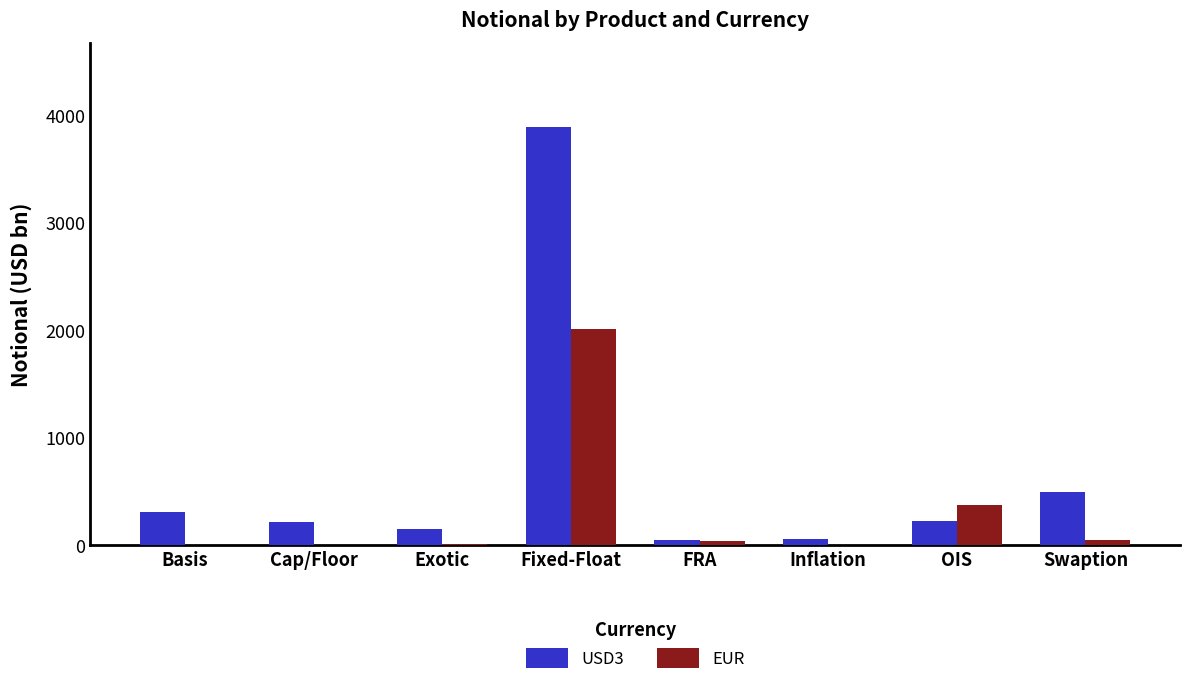

Which series changed the most between Inflation and OIS?

EUR